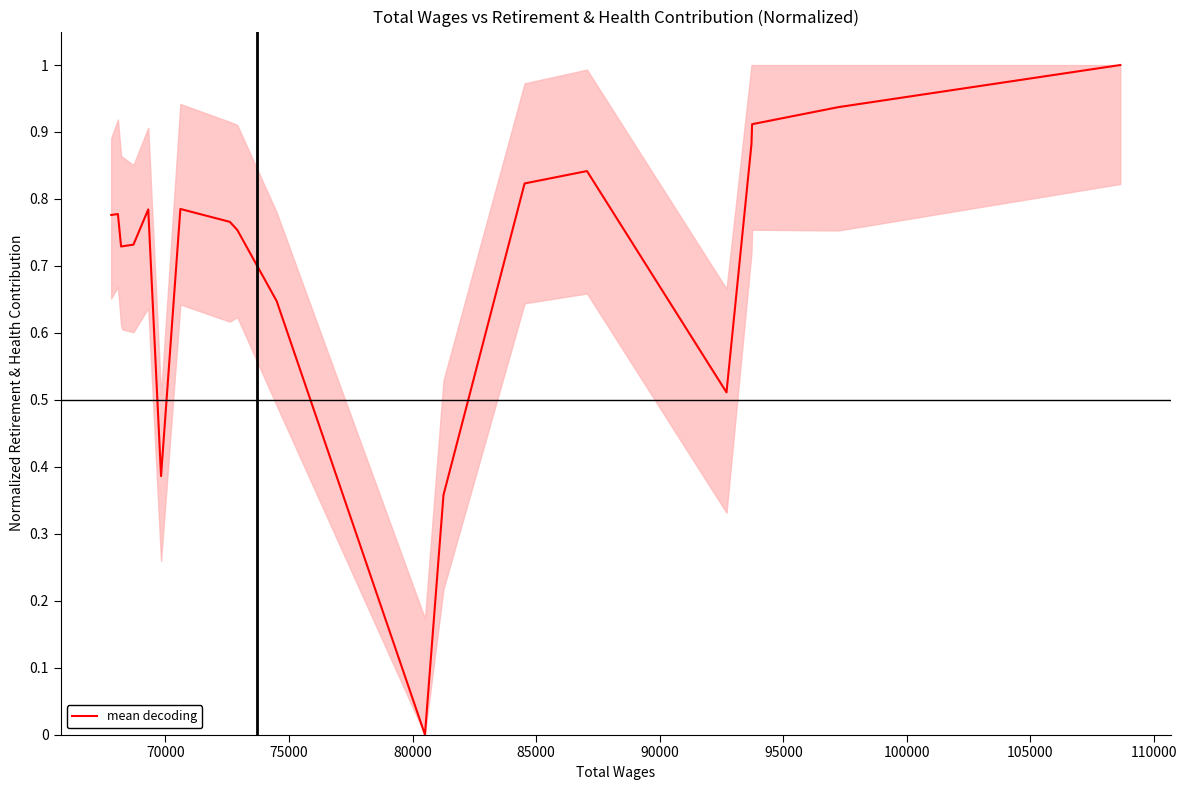

What is the maximum value shown in the chart?

1.0